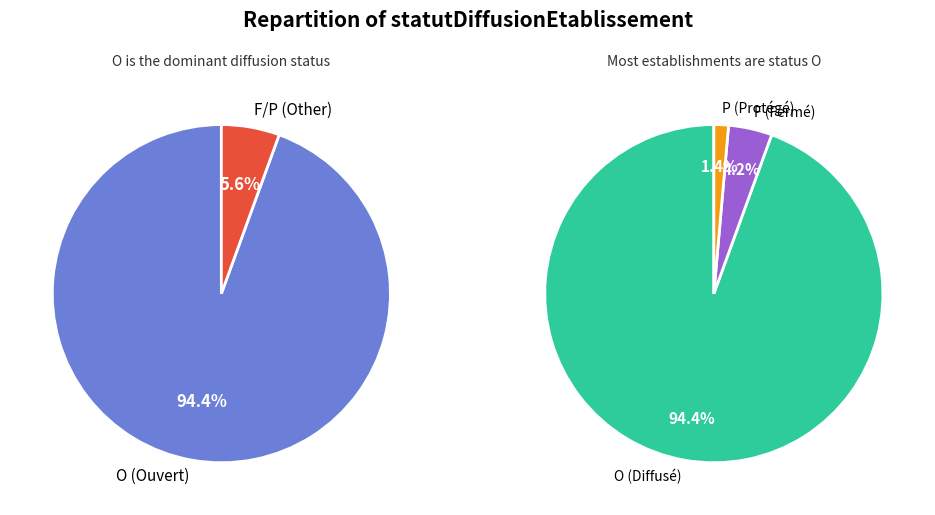

Is it true that O is 94% of the pie?

True